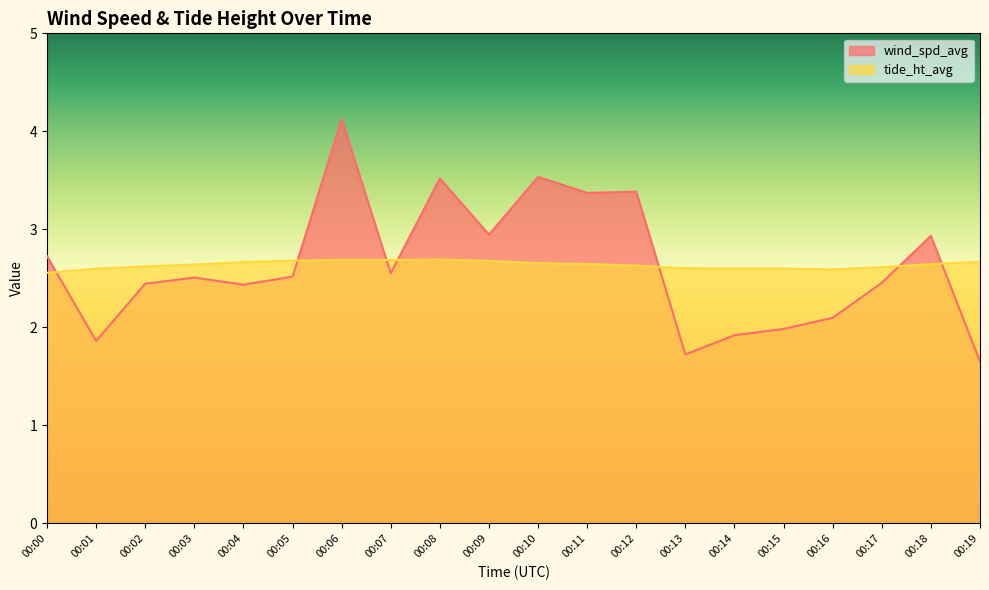

What is the spread (max minus min) of values at 00:12?

0.8